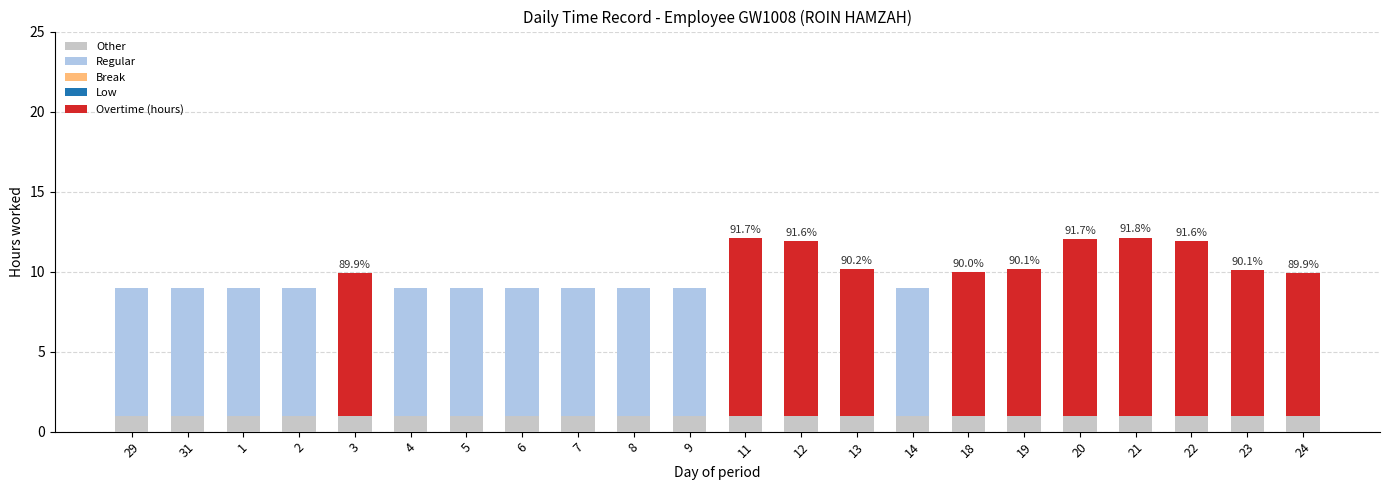

What is the average value of the Other series?

1.0